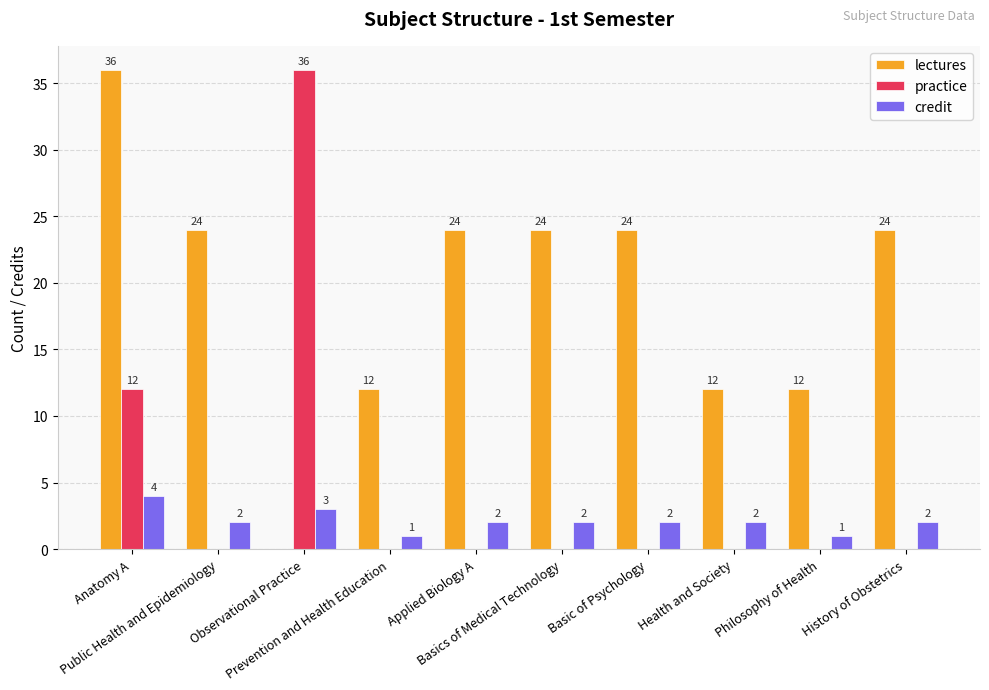

Reading right to left, extract all data points from this chart.

lectures: 24	12	12	24	24	24	12	0	24	36
practice: 0	0	0	0	0	0	0	36	0	12
credit: 2	1	2	2	2	2	1	3	2	4